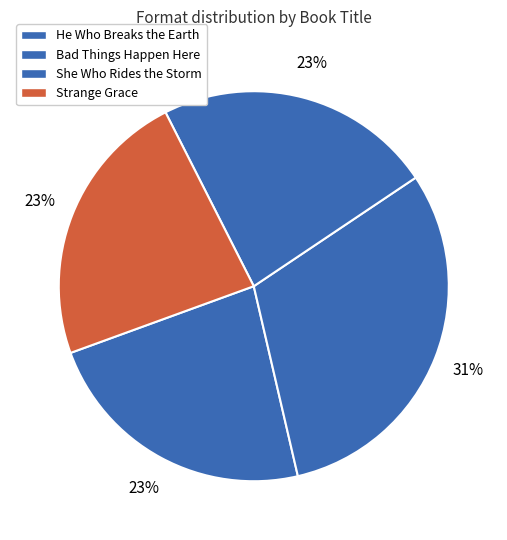

How many segments does this pie chart have?

4